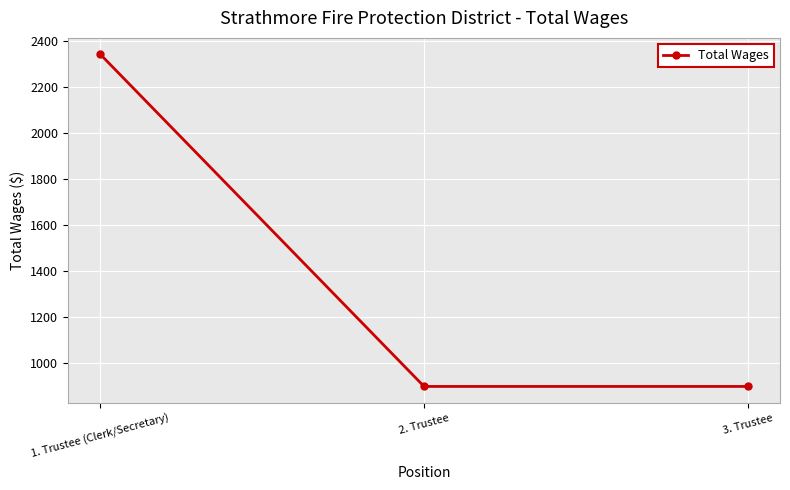

How many distinct data groups are displayed?

1